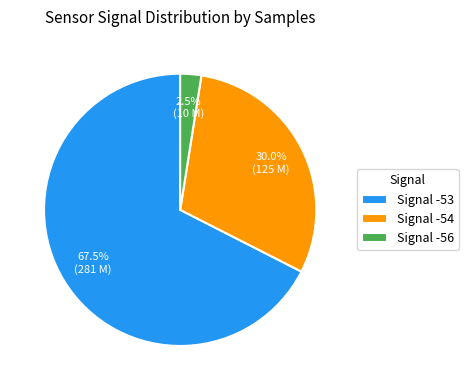

What percentage is NOT represented by Signal -54?

70.0%